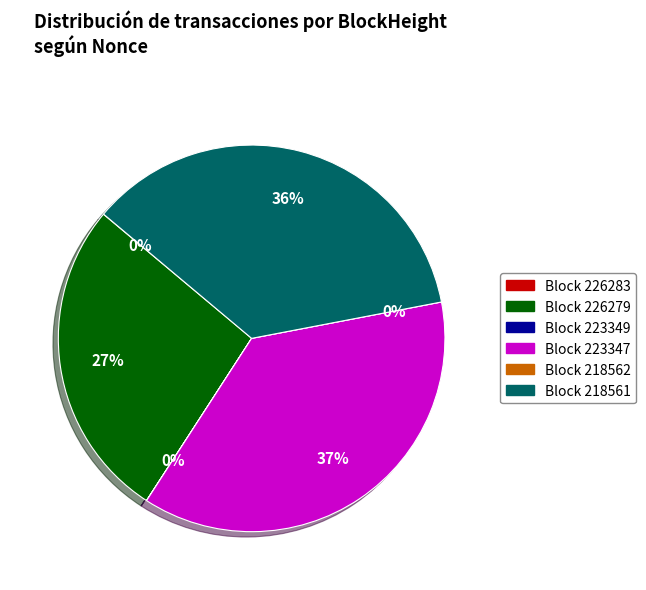

Is it true that 223349 is 0% of the pie?

True